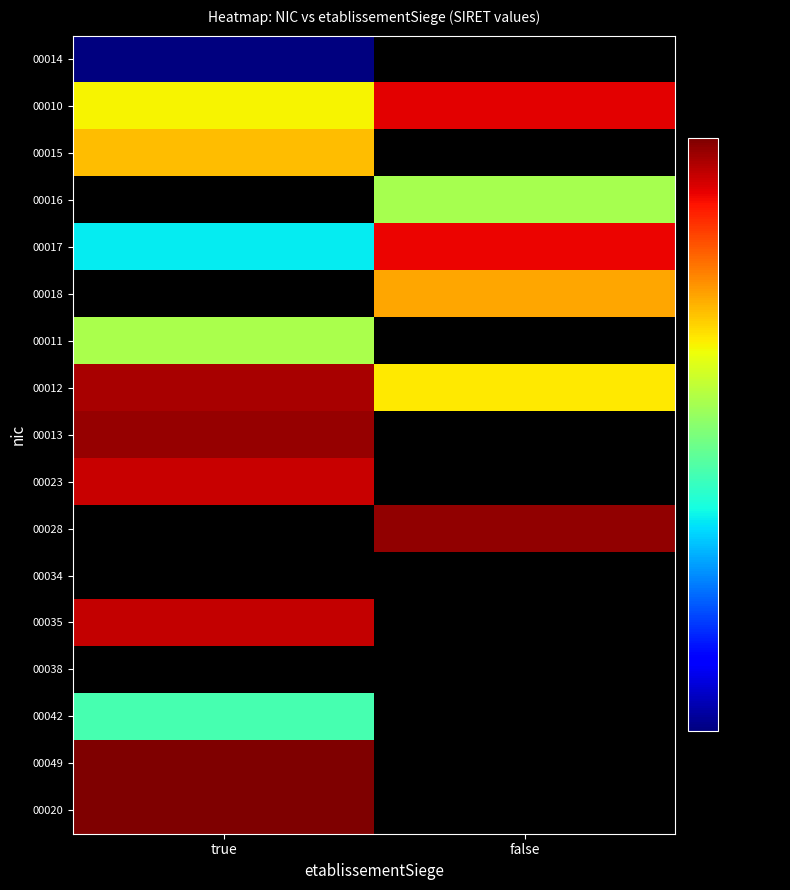

How many data points does each series have?

2